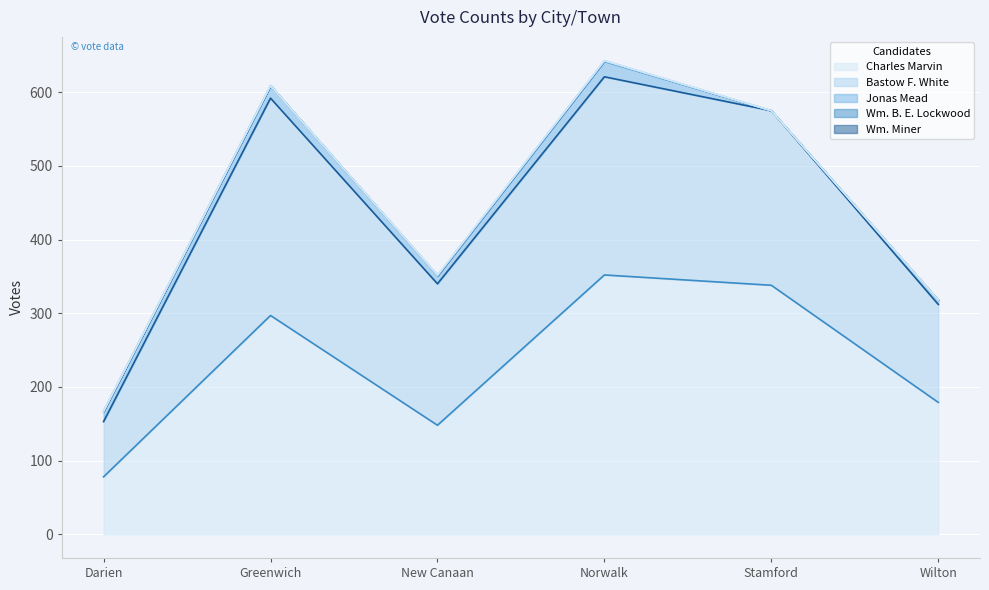

Between Wilton and Norwalk, which is larger?

Norwalk